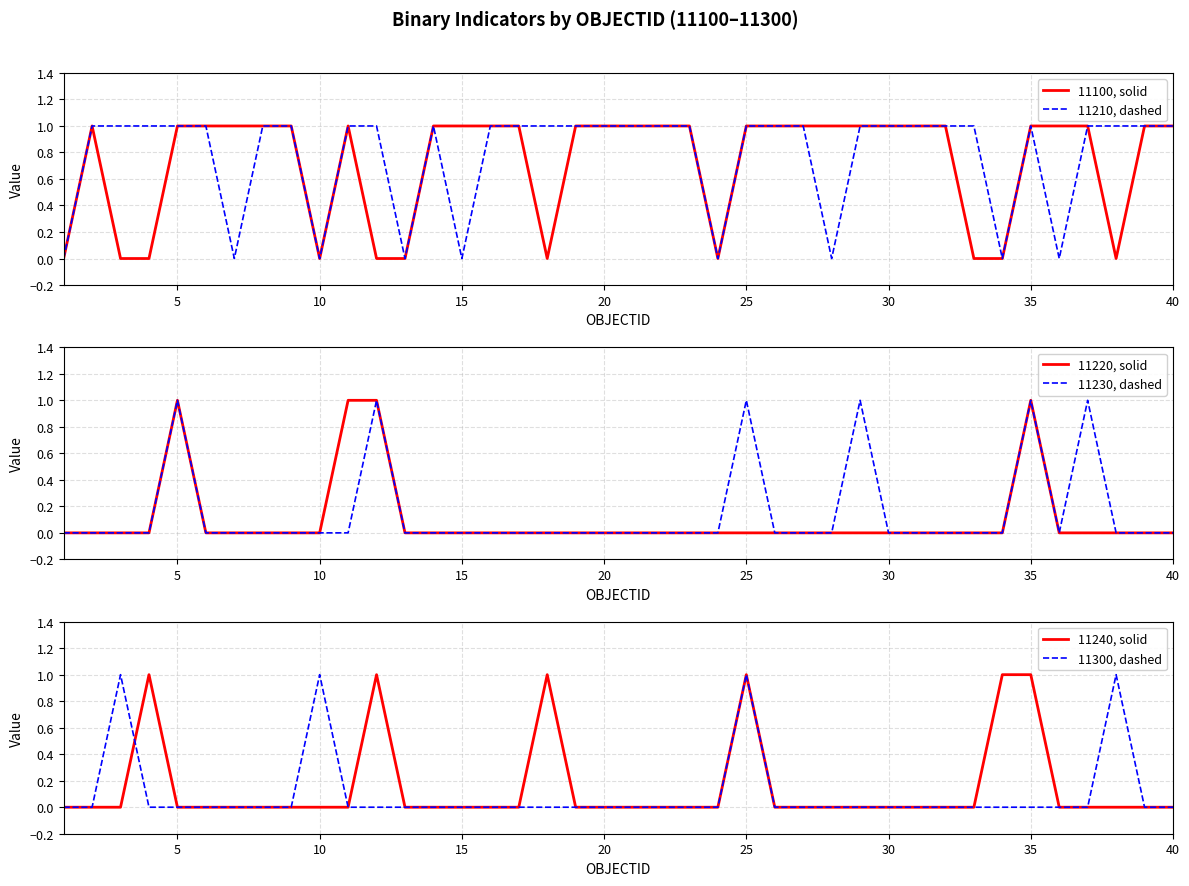

The value of 11210, dashed at 30 is 0. True or false?

False